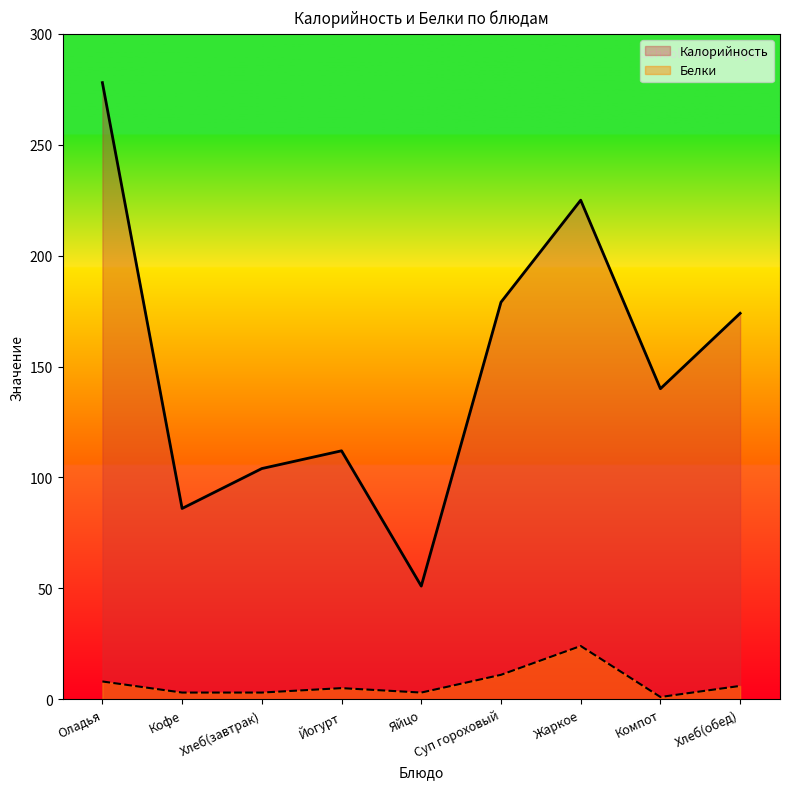

At which category is the sum across all series the highest?

Оладья